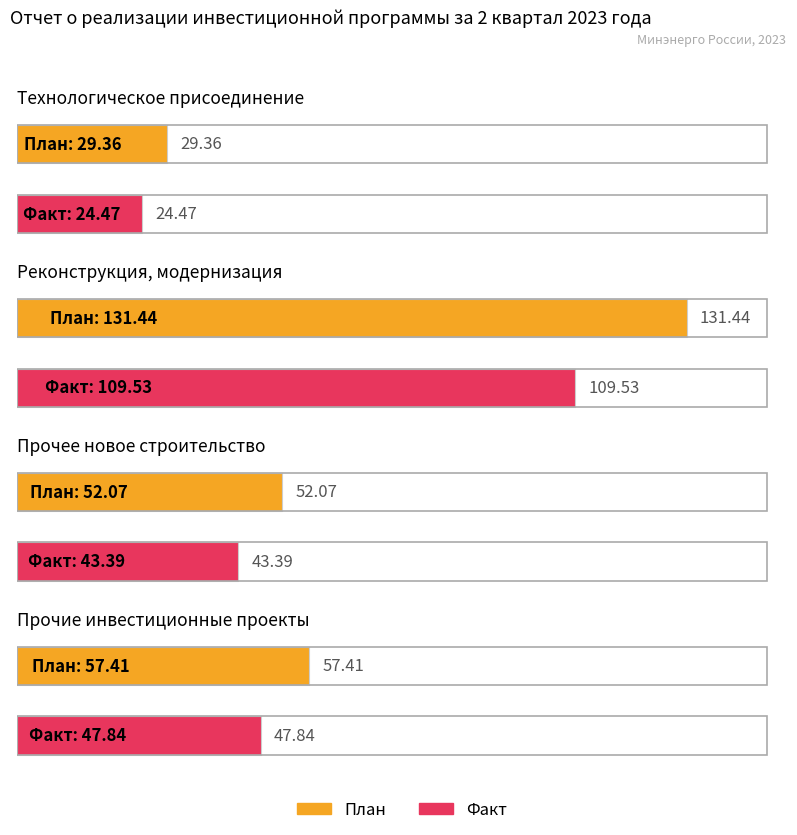

What value does the Fact series have at Реконструкция, модернизация?

109.5